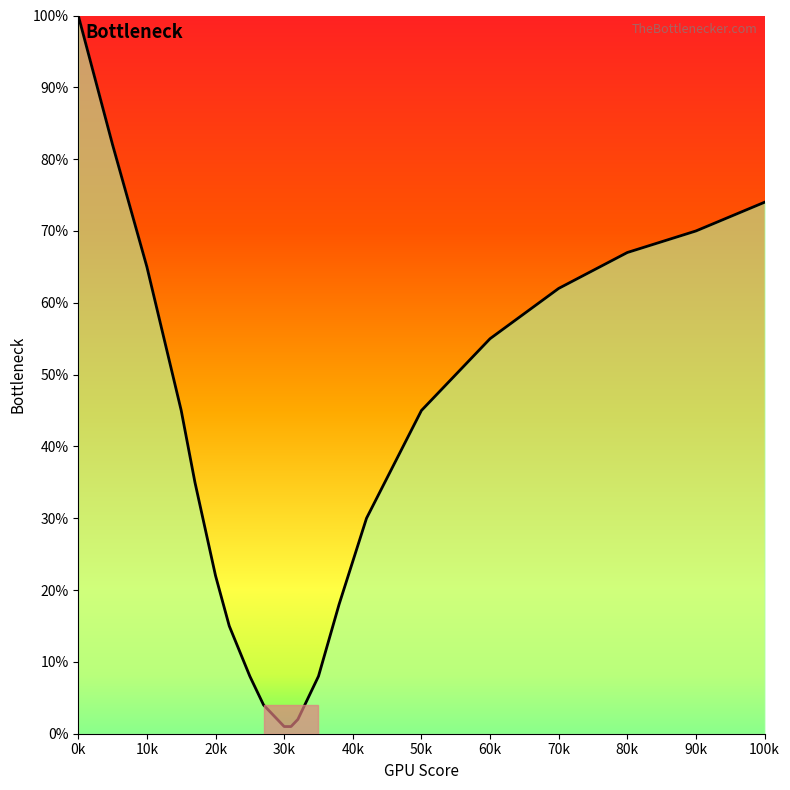

What is the greatest value displayed?

100